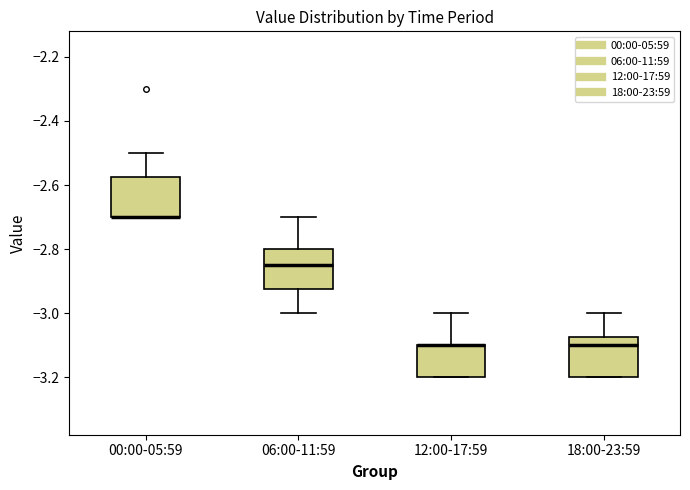

Where does the median line of the box for 06:00-11:59 sit on the y-axis? The values are not printed on the chart, so give them approximately, as read against the axis.

-2.84